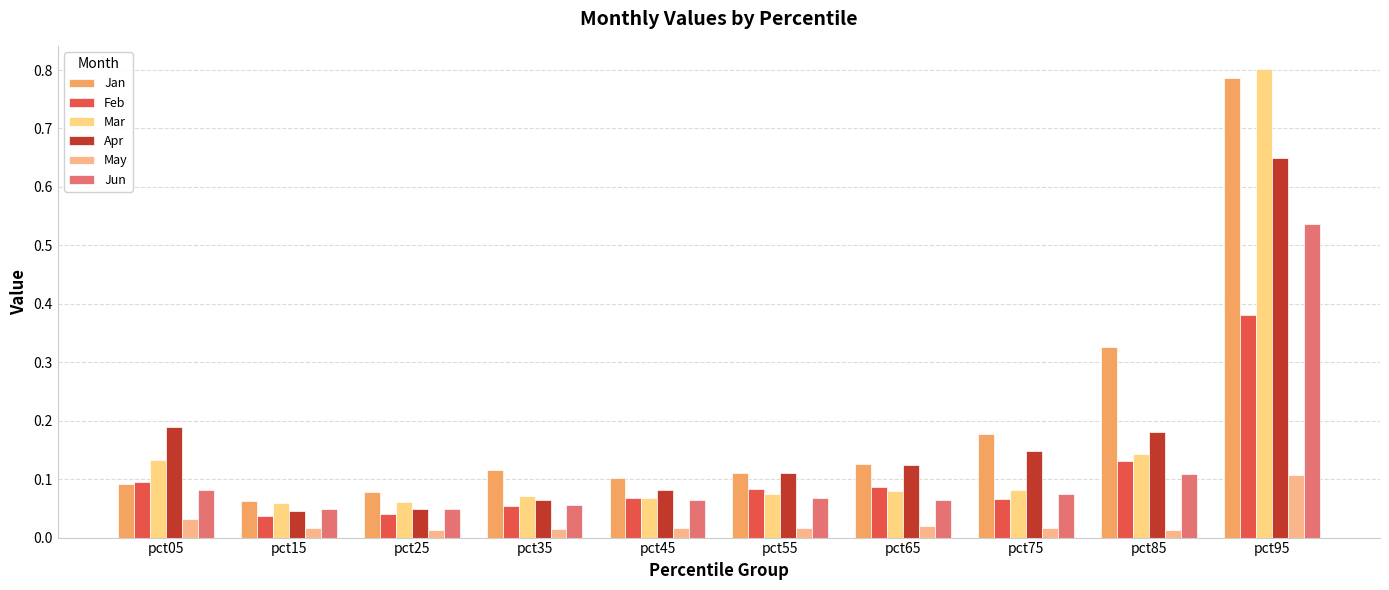

The value of Feb at pct55 is 0.1. True or false?

True